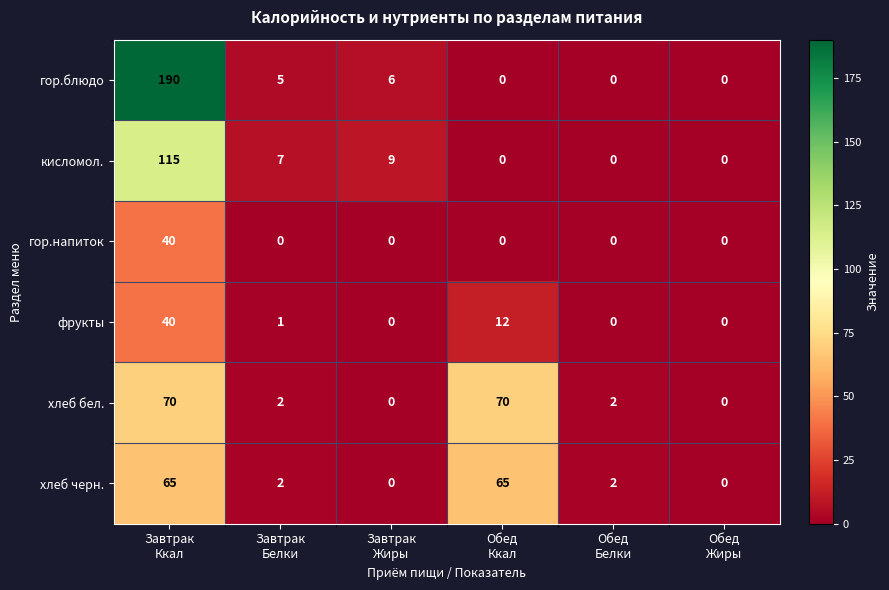

Which series has the largest range (max minus min)?

гор.блюдо